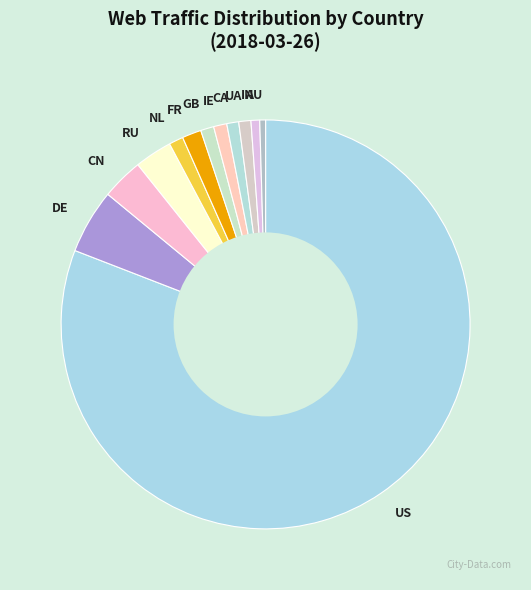

Which category accounts for the majority?

US